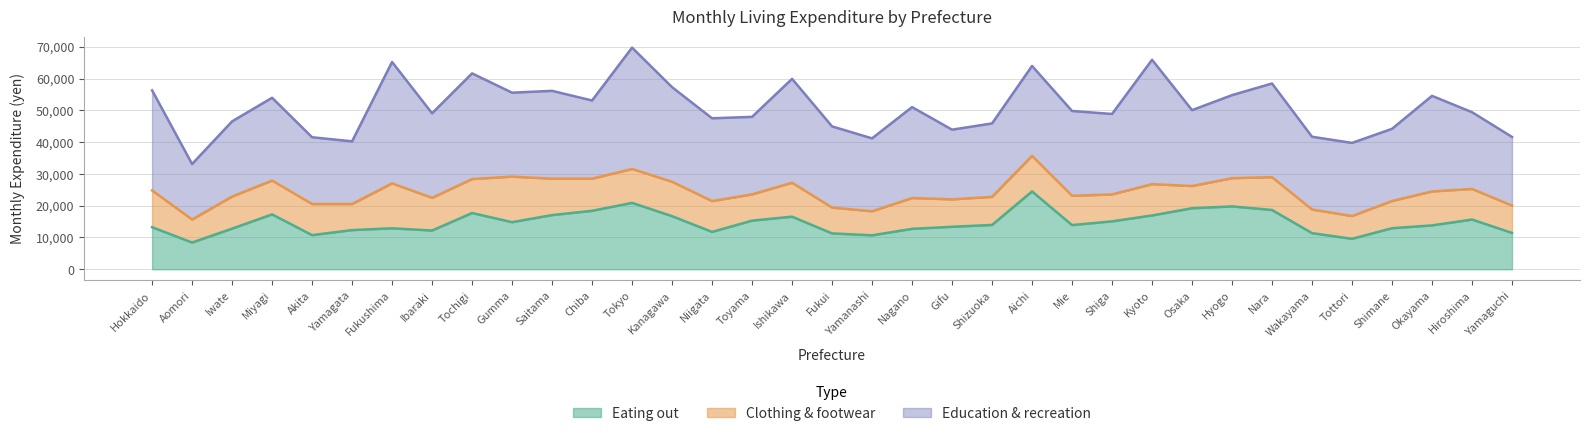

Rank the series by their maximum value, from lowest to highest.

Clothing & footwear, Eating out, Education & recreation